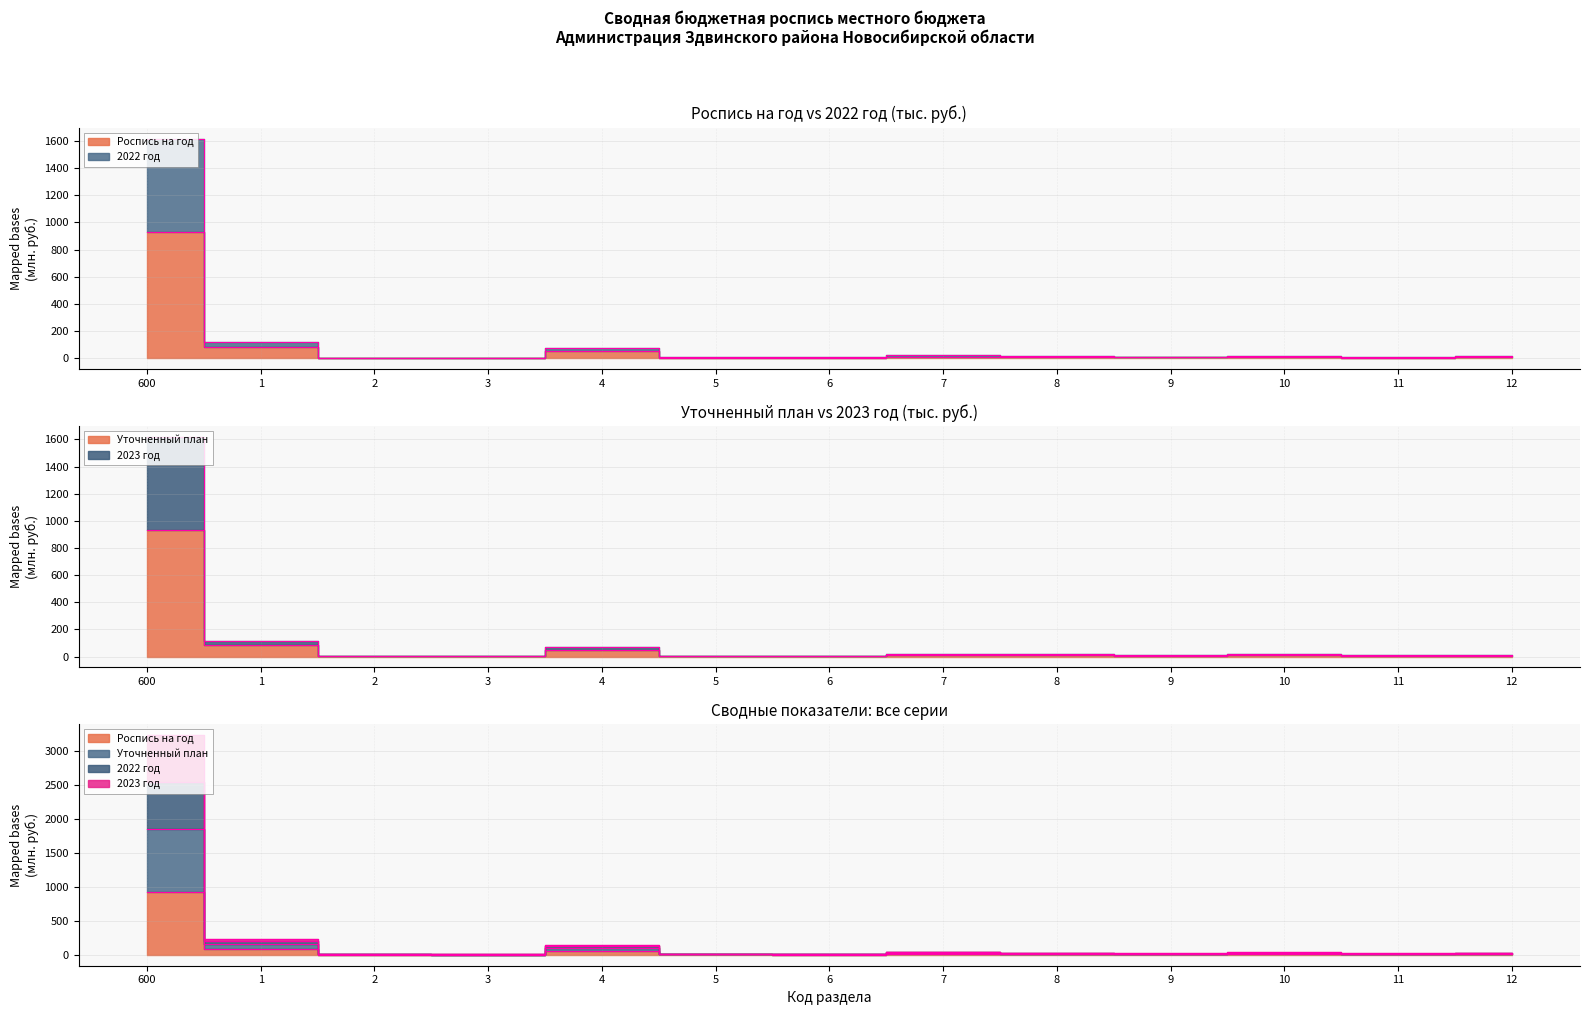

What is the label of the 1st point from the left?

600